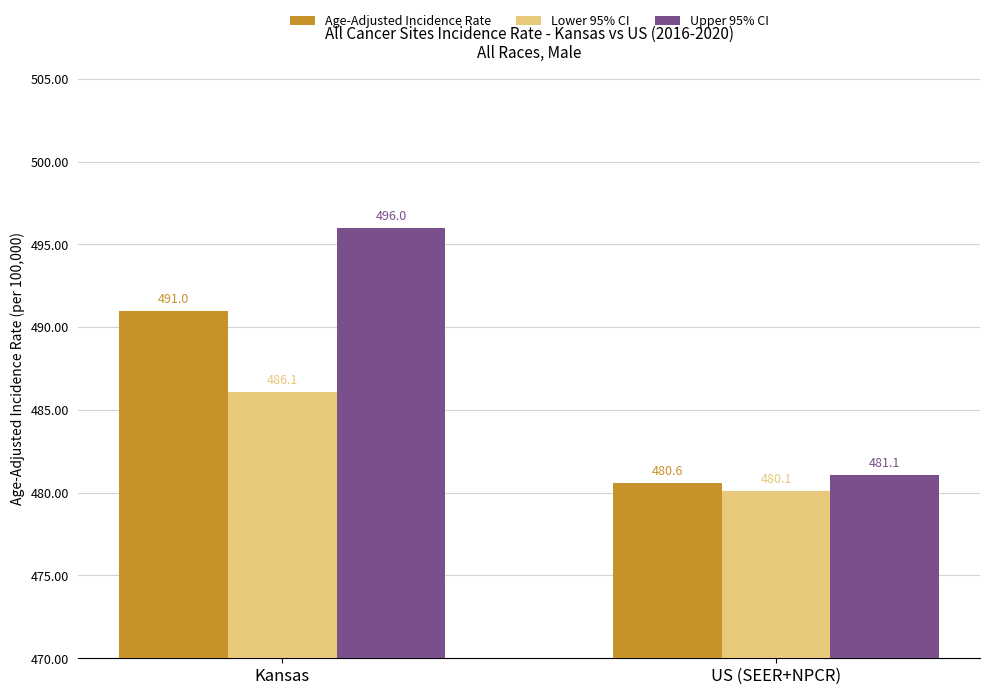

Does the chart contain stacked bars?

No